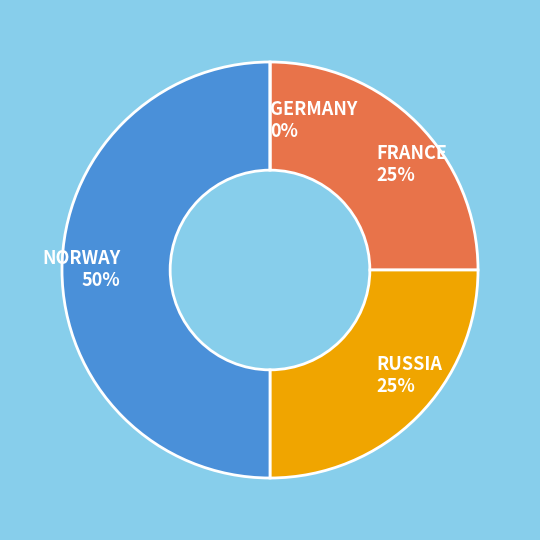

Combined, do NORWAY and FRANCE account for over 50%?

Yes